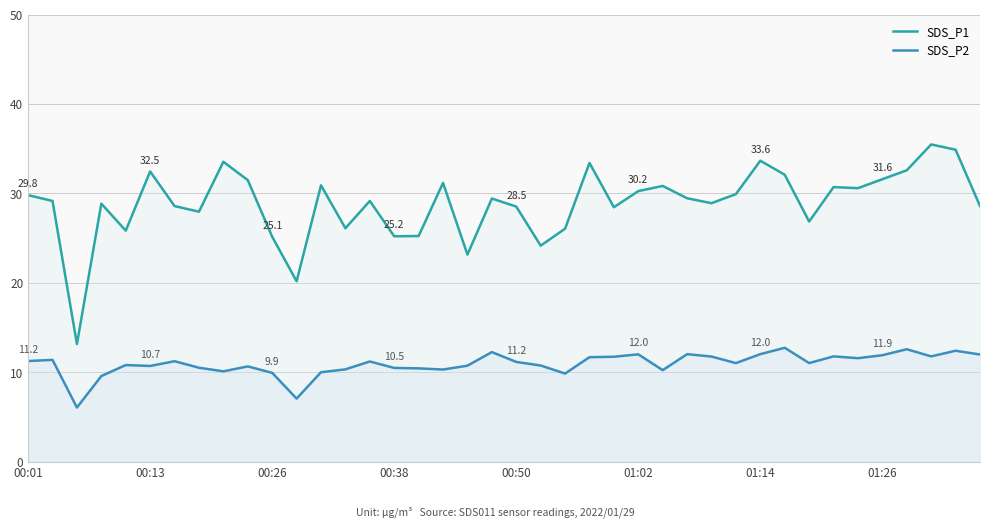

Is the value of SDS_P1 at 01:14 greater than the value of SDS_P2 at 18?

Yes